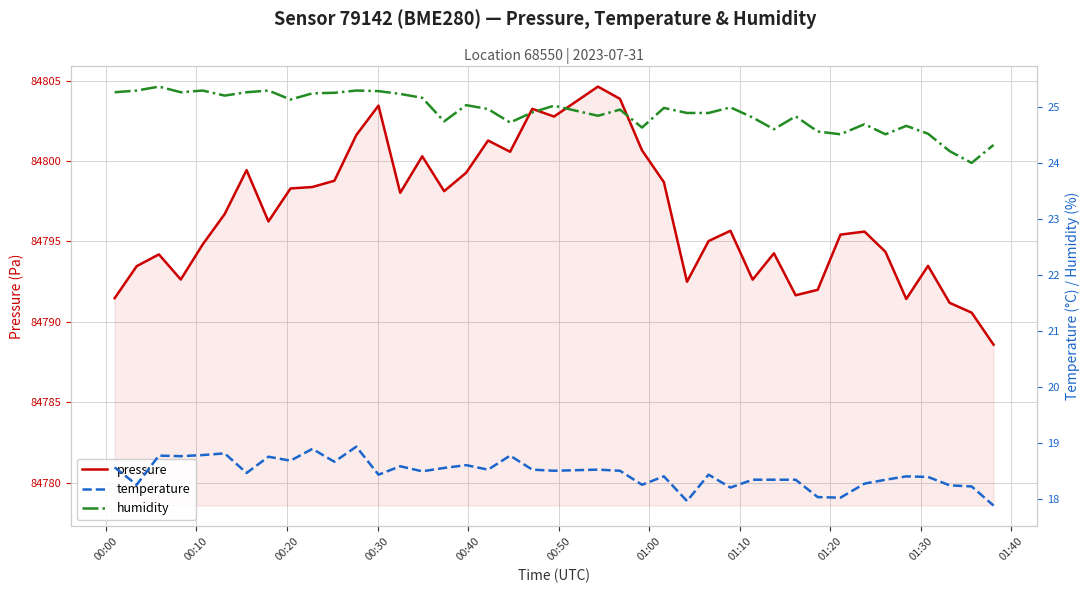

What is the maximum value for pressure?

84804.6